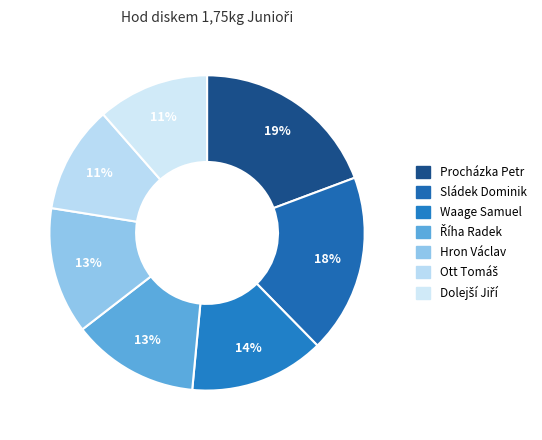

How many segments does this pie chart have?

7